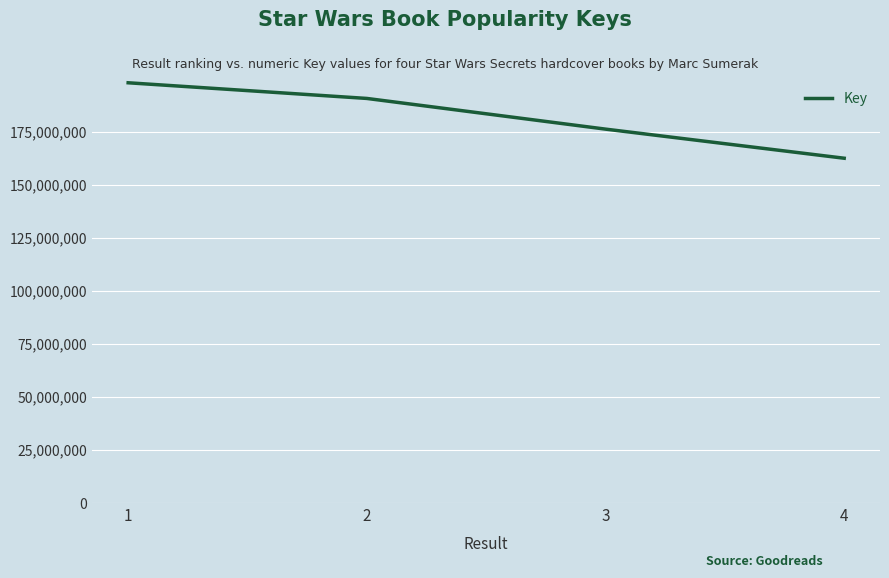

How many values are below 190725181?

2